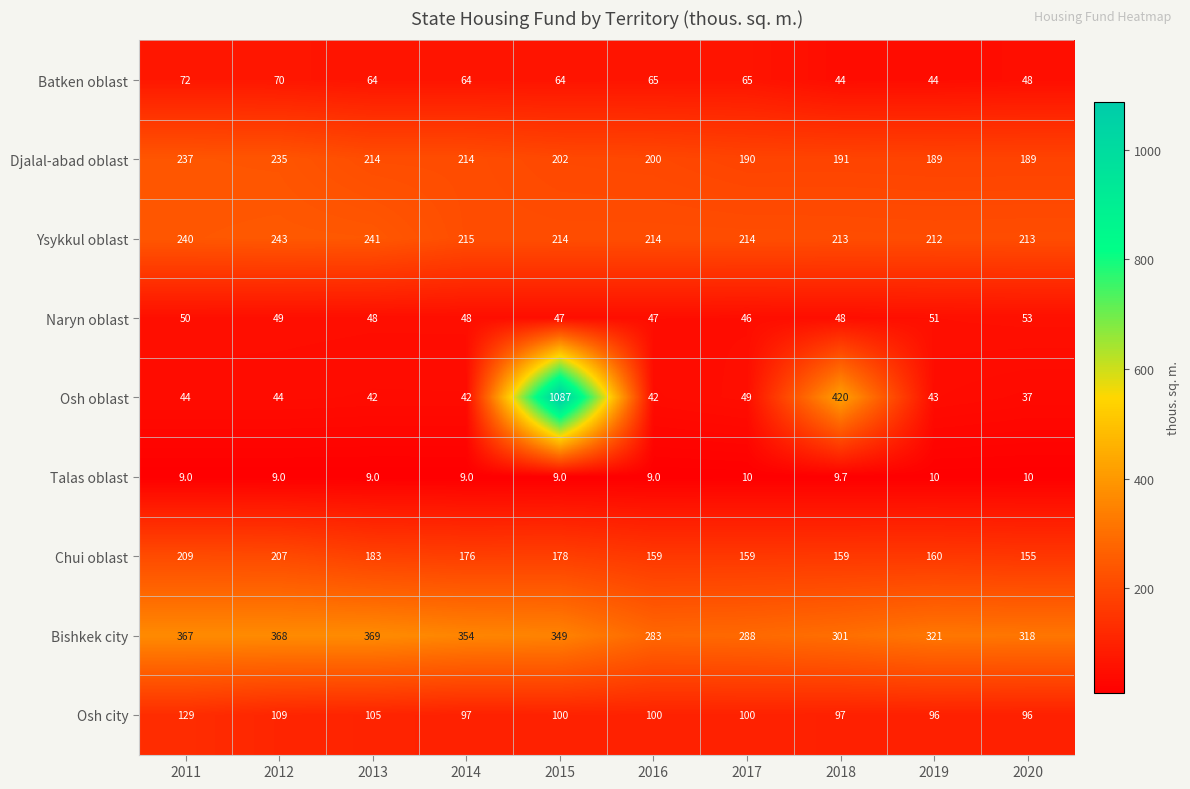

What is the average value of the Osh city series?

102.9